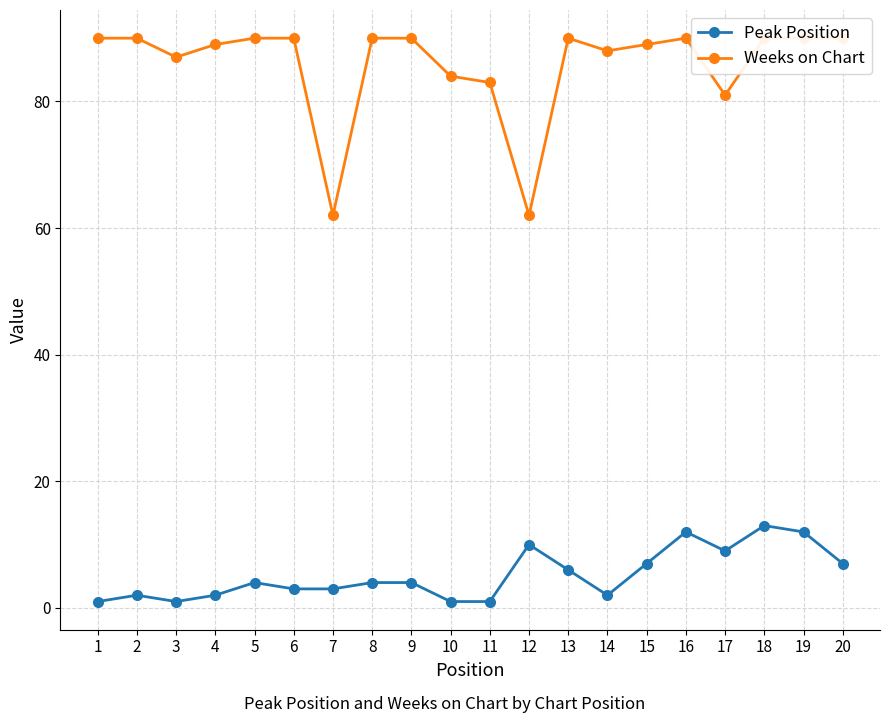

What is the sum of the Peak Position values at 6 and 15?

10